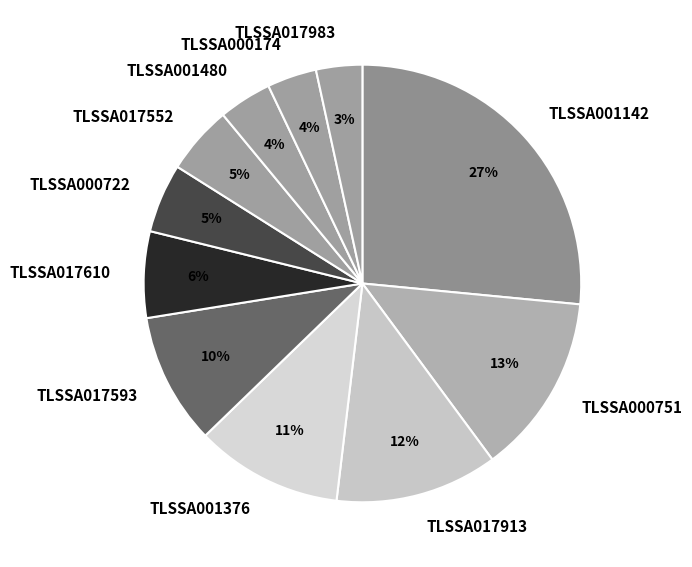

Is it true that TLSSA017610 is 6% of the pie?

True